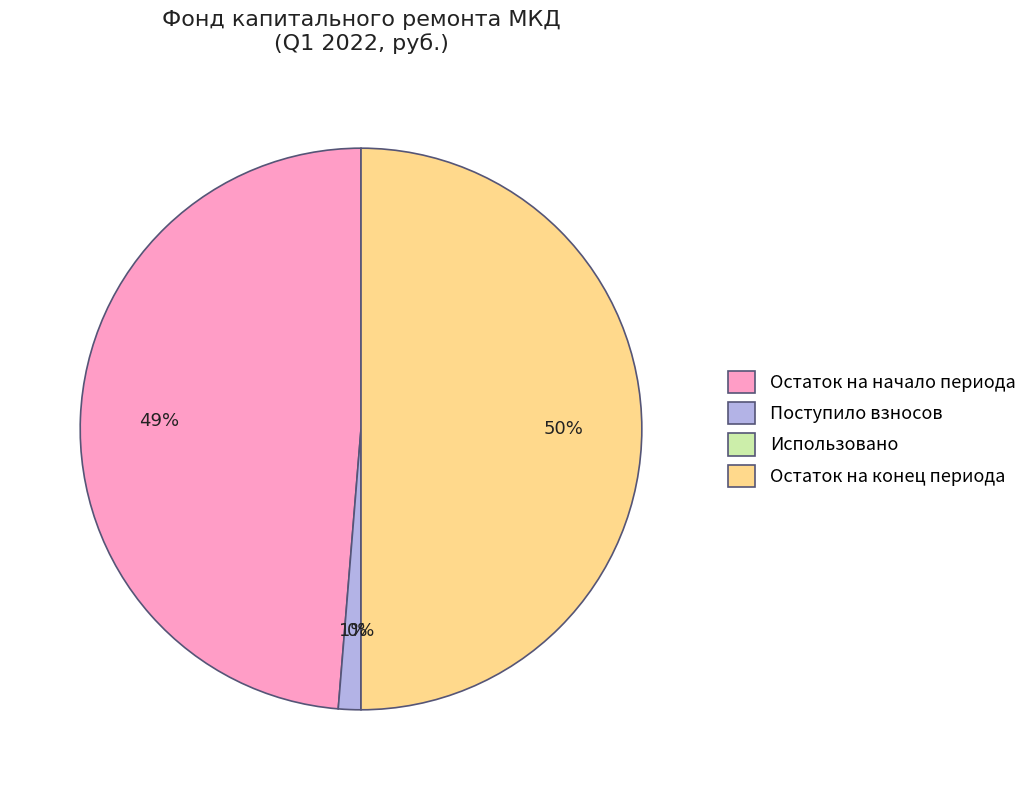

Rank the categories by value from lowest to highest.

Использовано, Поступило взносов, Остаток на начало периода, Остаток на конец периода